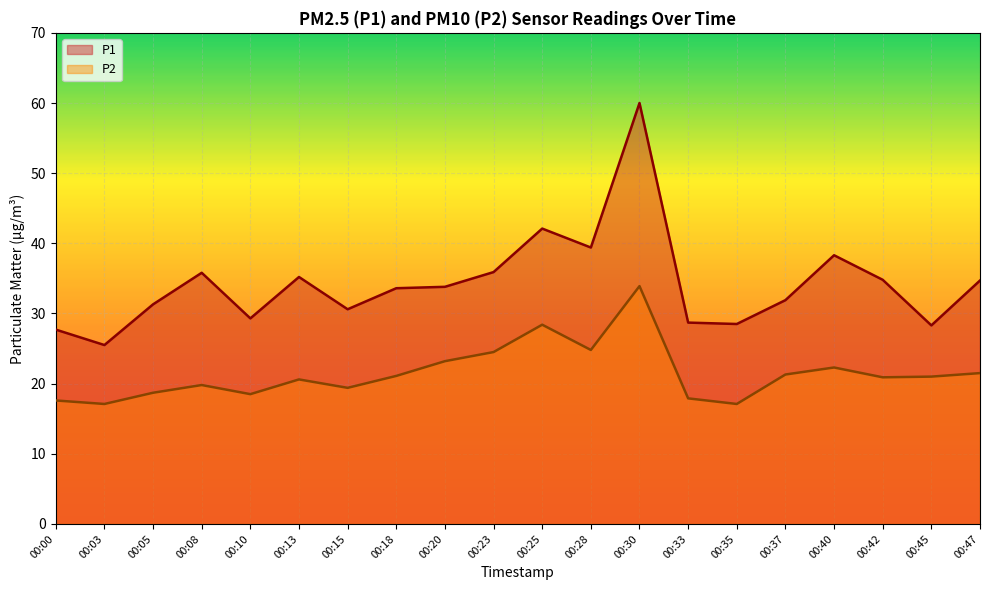

Count the number of data series in this chart.

2